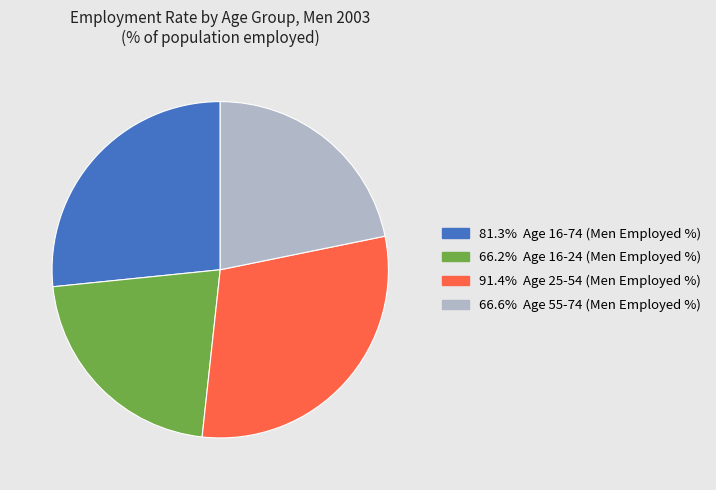

Is there any slice that represents more than half of the pie?

No